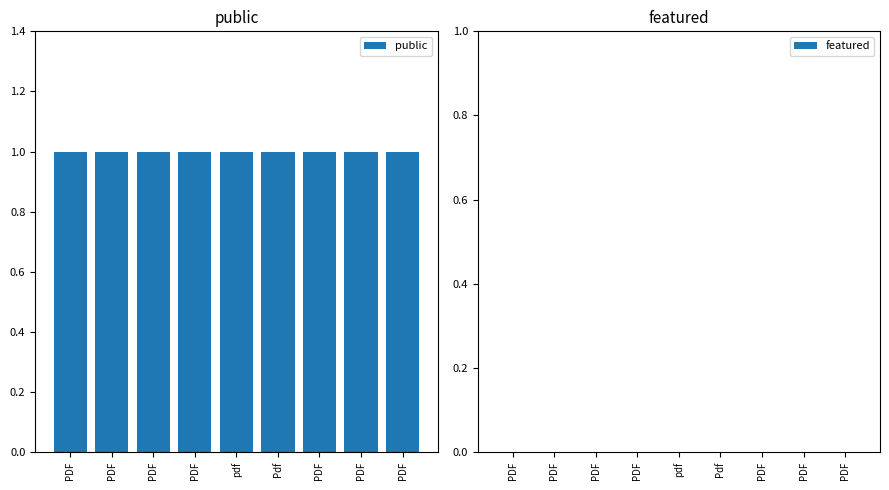

True or false: public has a value of 1 at PDF.

True